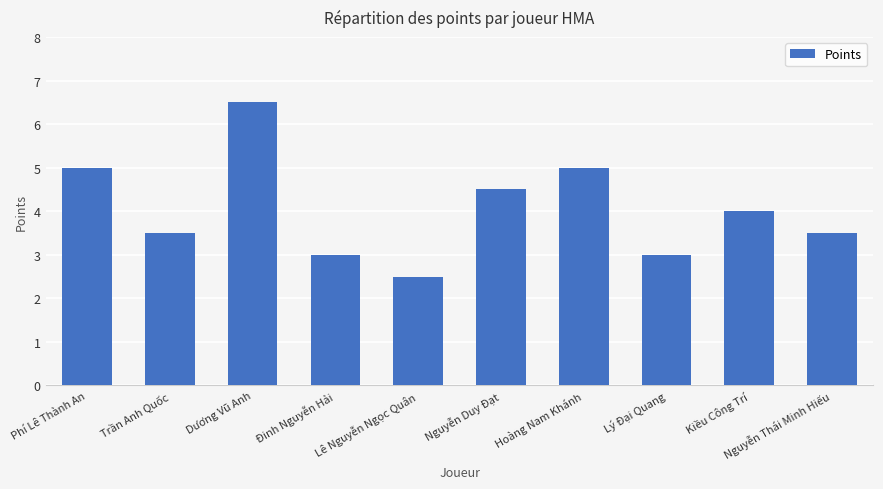

What is the label of the 3rd bar from the right?

Lý Đại Quang